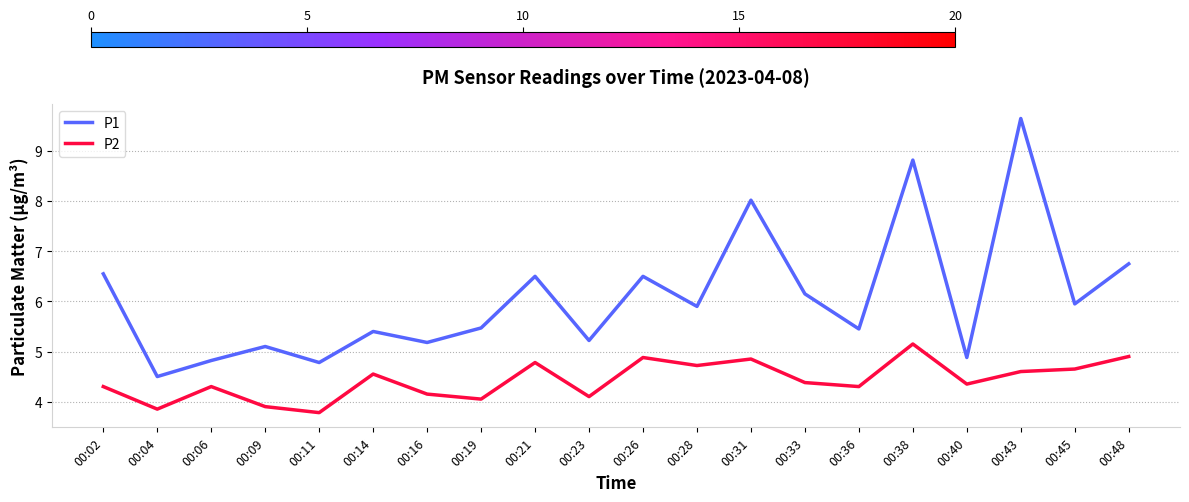

Is it true that P2 equals 3.9 at 00:04?

True